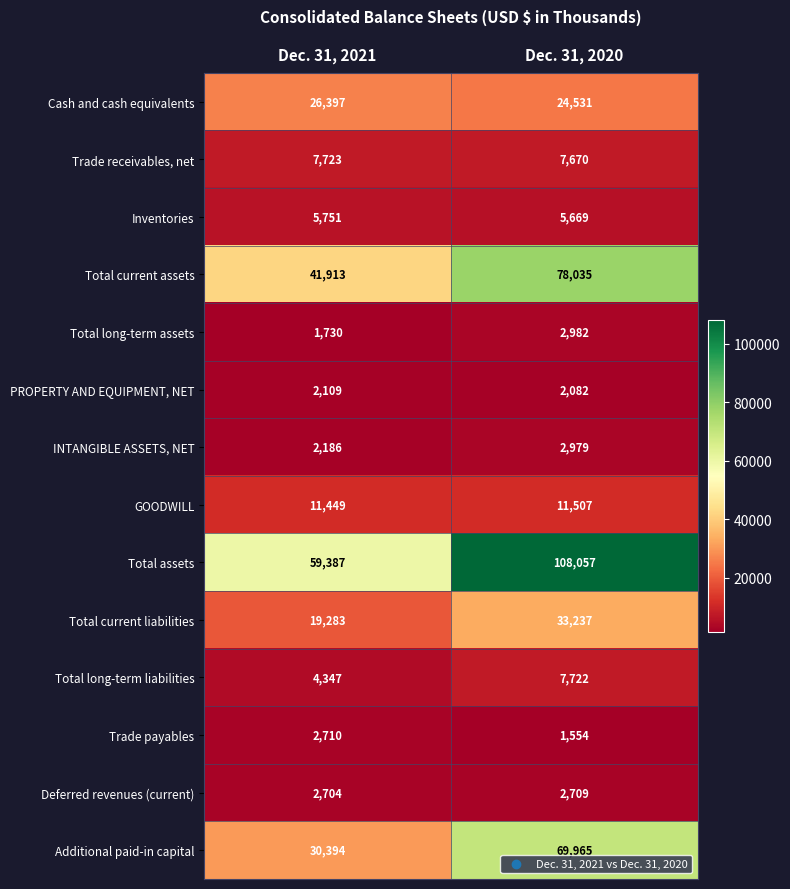

The GOODWILL series shows 7839 at Dec. 31, 2020. True or false?

False